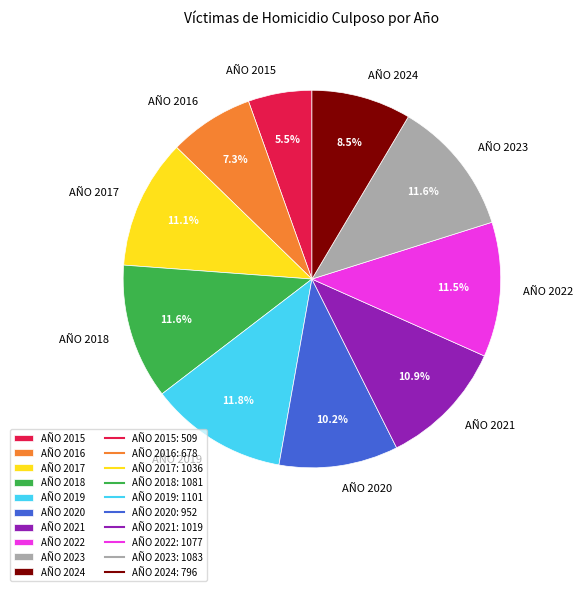

To the nearest percent, what is the combined percentage of AÑO 2024 and AÑO 2016?

16%